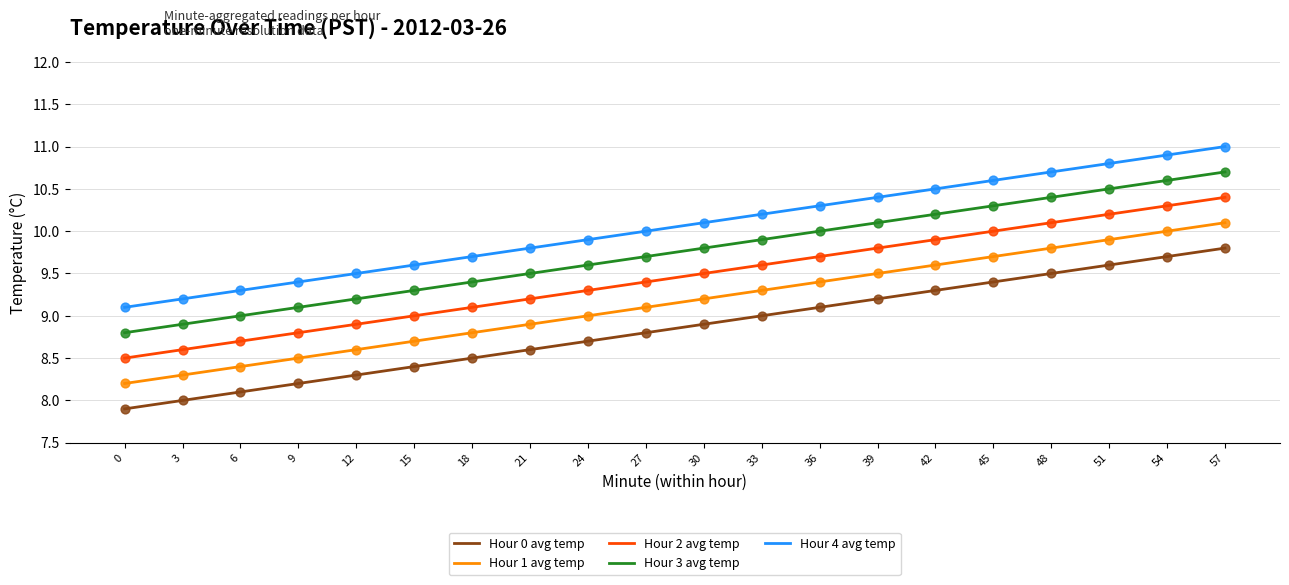

What value does the Hour 4 avg temp series have at 57?

11.0